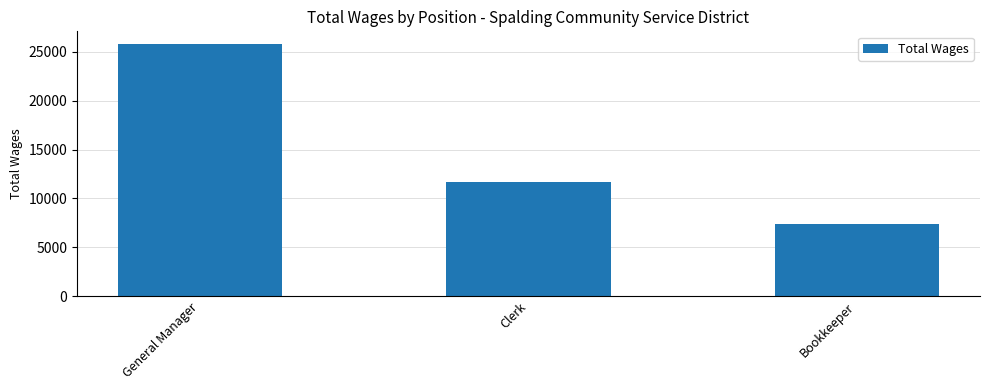

What is the difference between the maximum and minimum values?

18465